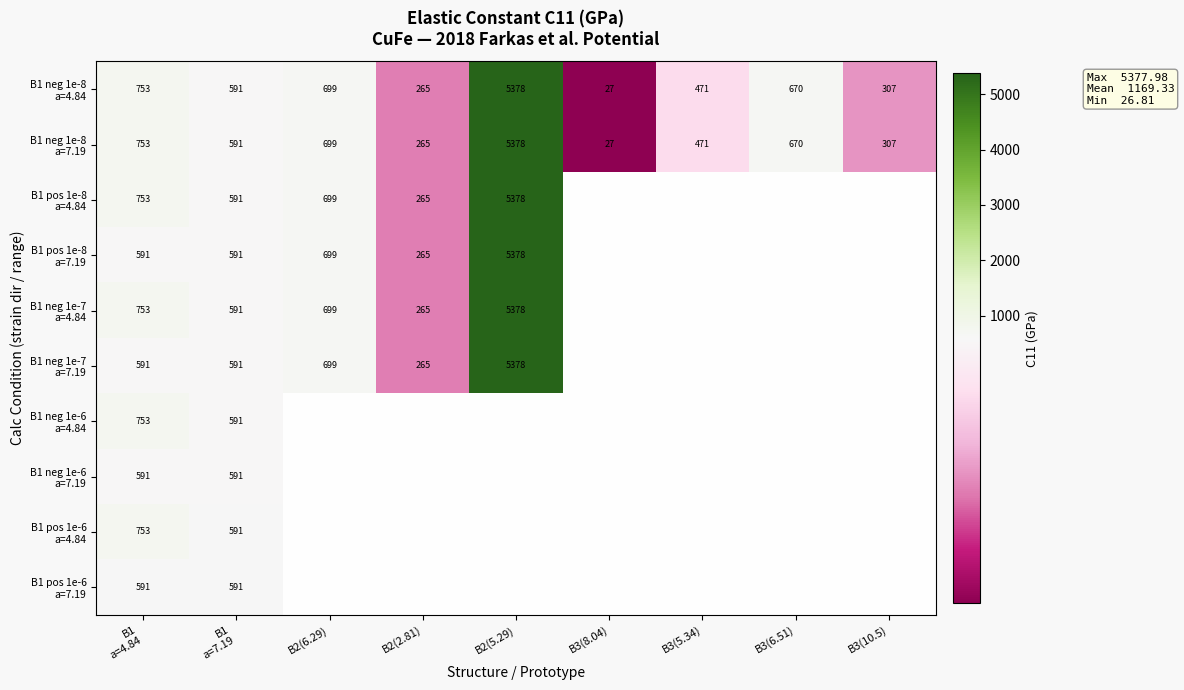

How many values in B1 neg 1e-7 a=4.84 are above zero?

5